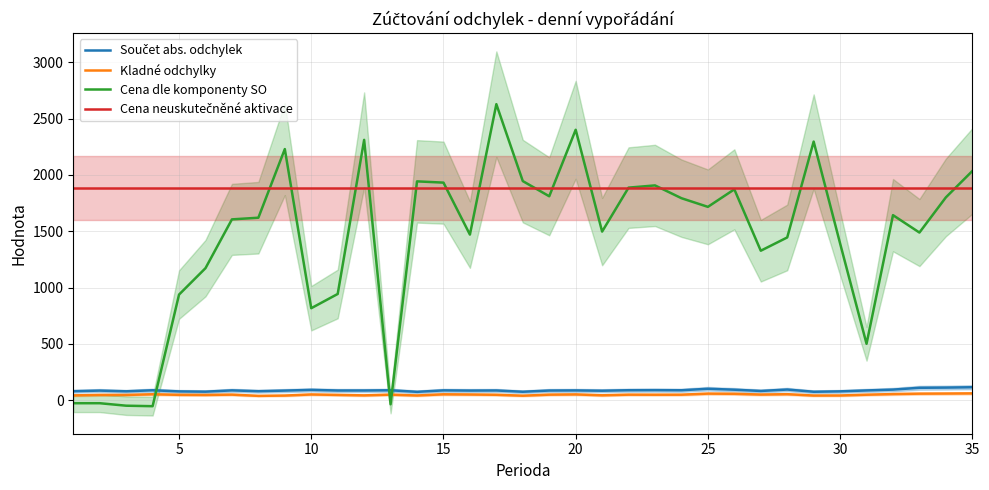

What is the value of the Kladné odchylky point at the 8th from the left?

38.2